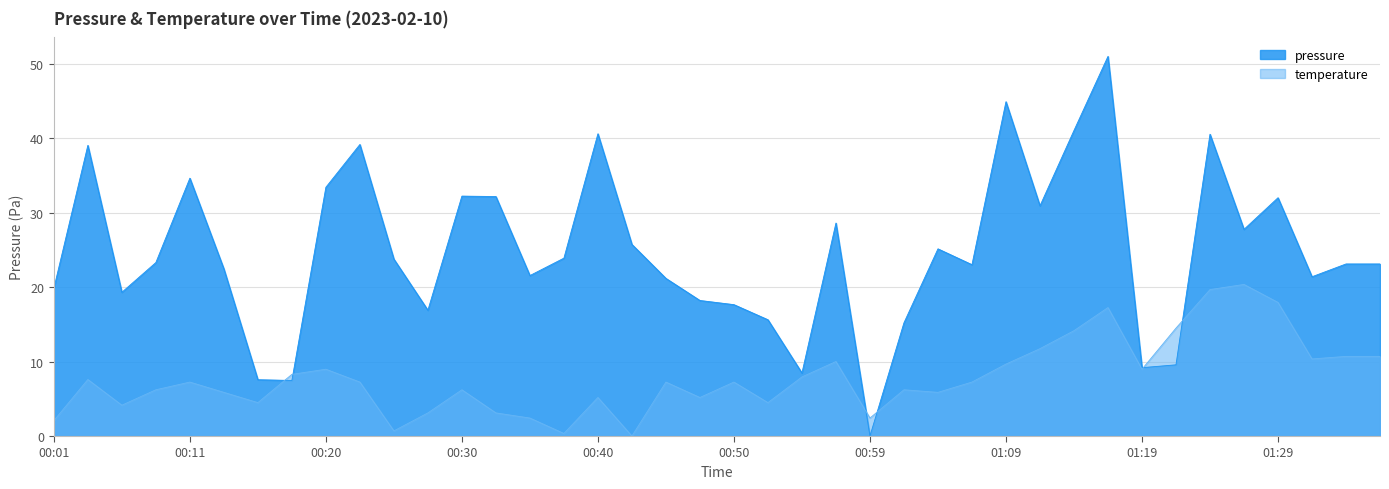

Which series ends up on top after the final intersection of pressure and temperature?

pressure